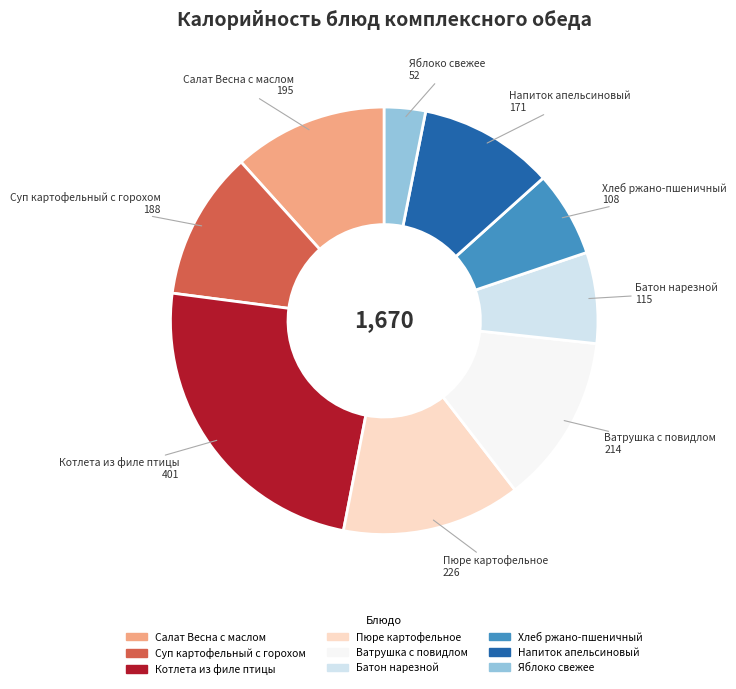

Which slice is the largest?

Котлета из филе птицы